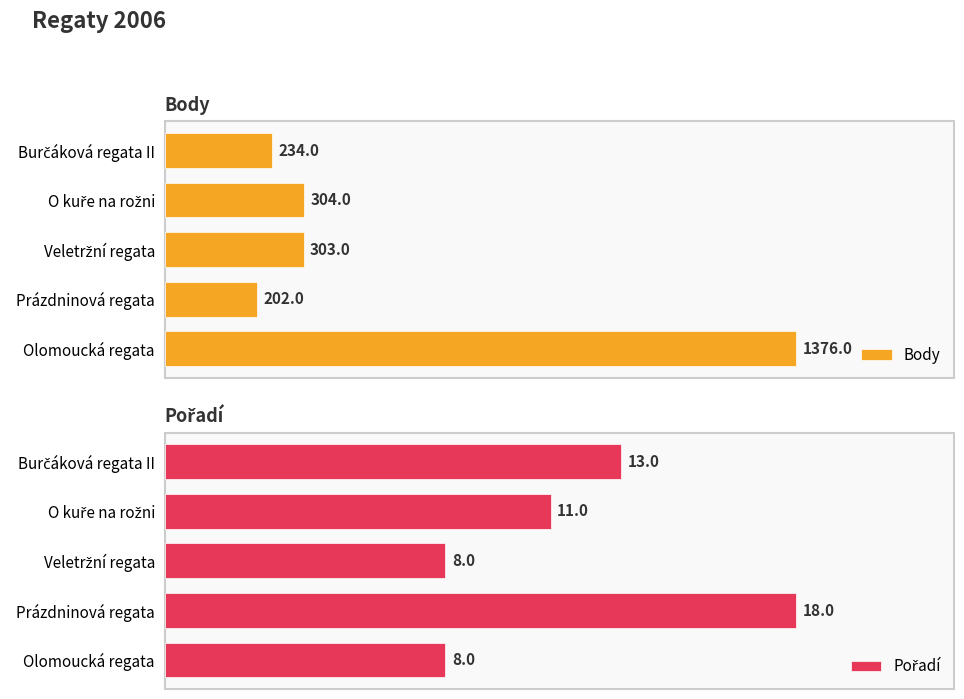

At which label does Body reach its peak?

Olomoucká regata